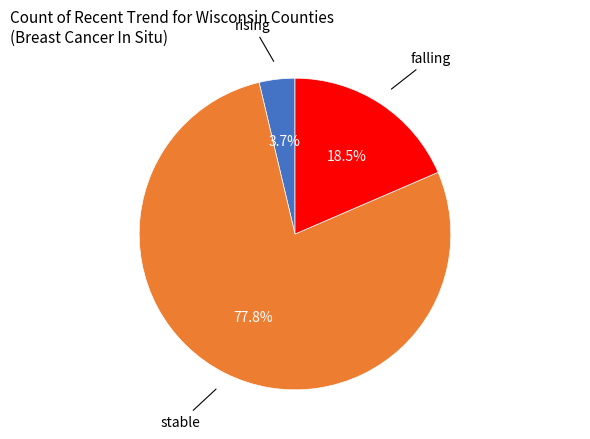

Is there any slice that represents more than half of the pie?

Yes